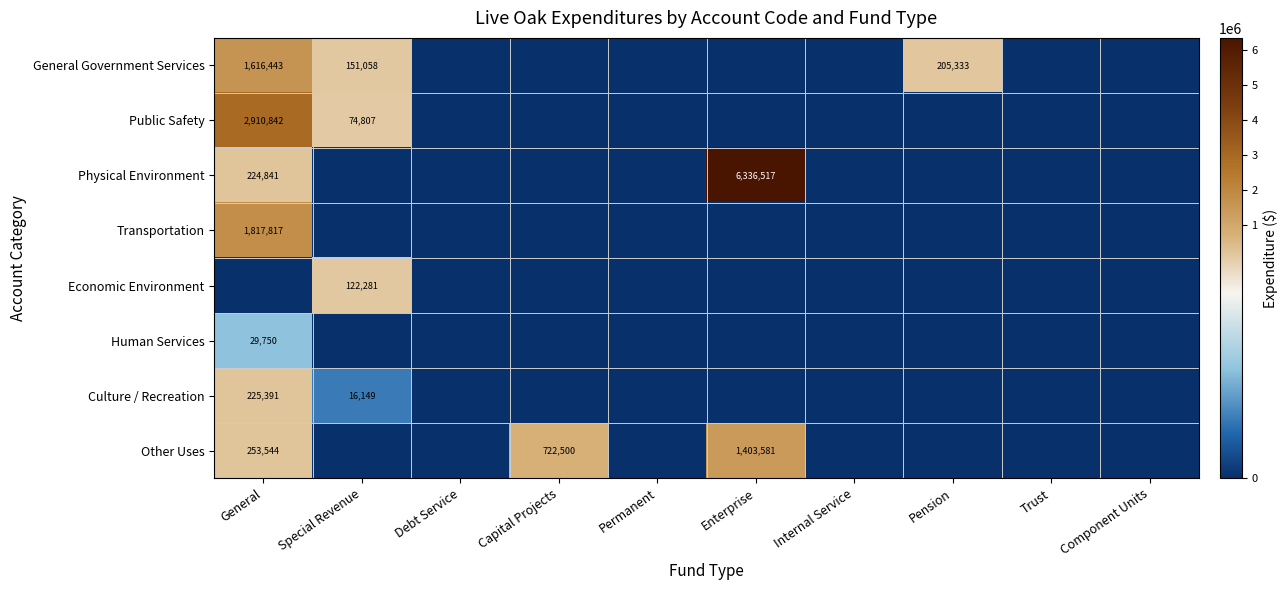

How many distinct data groups are displayed?

8